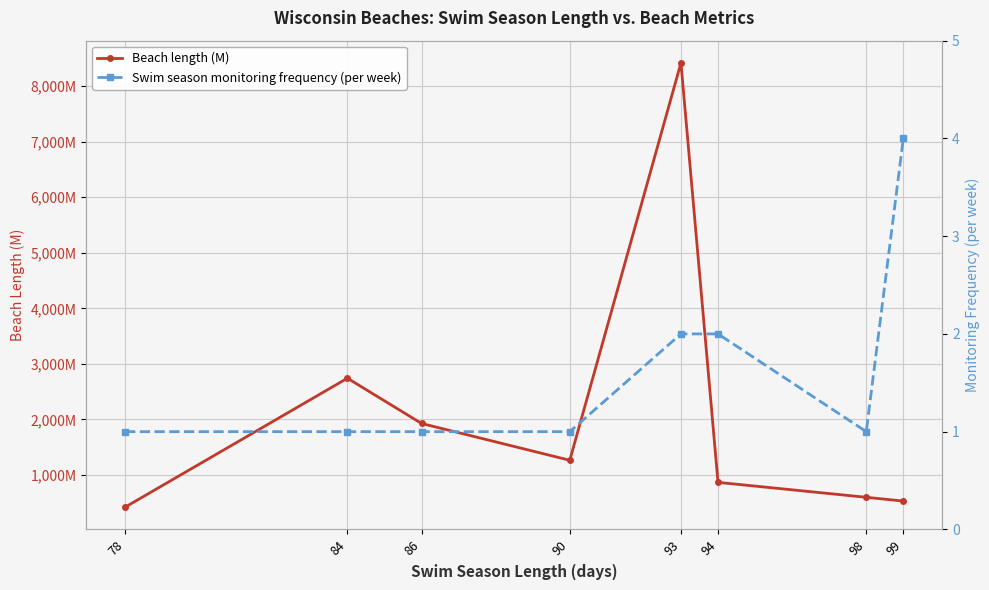

How many lines are shown in the chart?

2